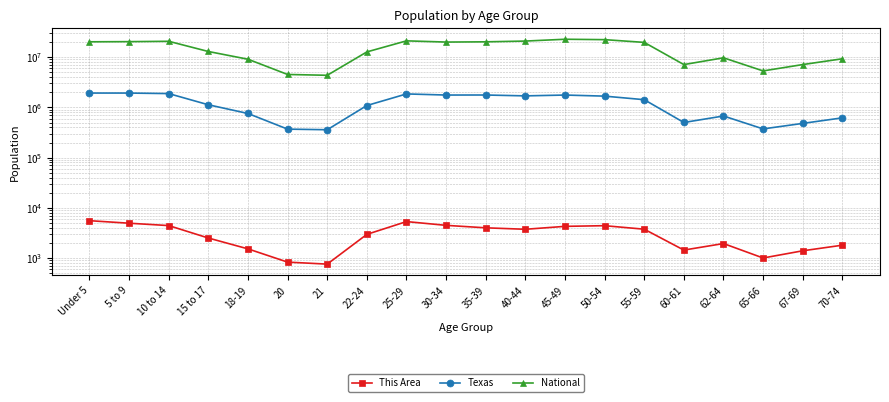

How many categories are shown in the chart?

20